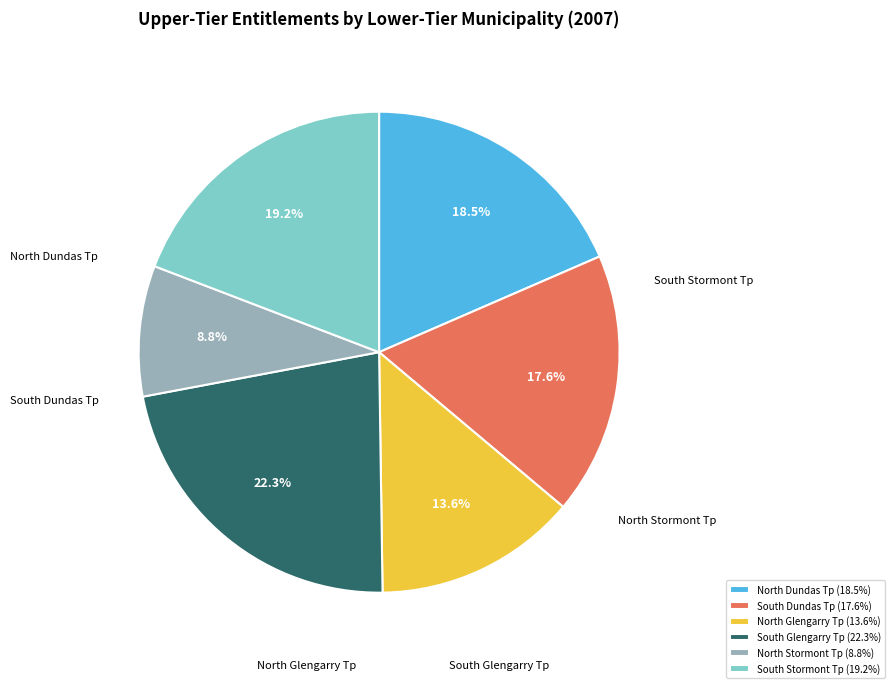

Rank the categories by value from lowest to highest.

North Stormont Tp, North Glengarry Tp, South Dundas Tp, North Dundas Tp, South Stormont Tp, South Glengarry Tp